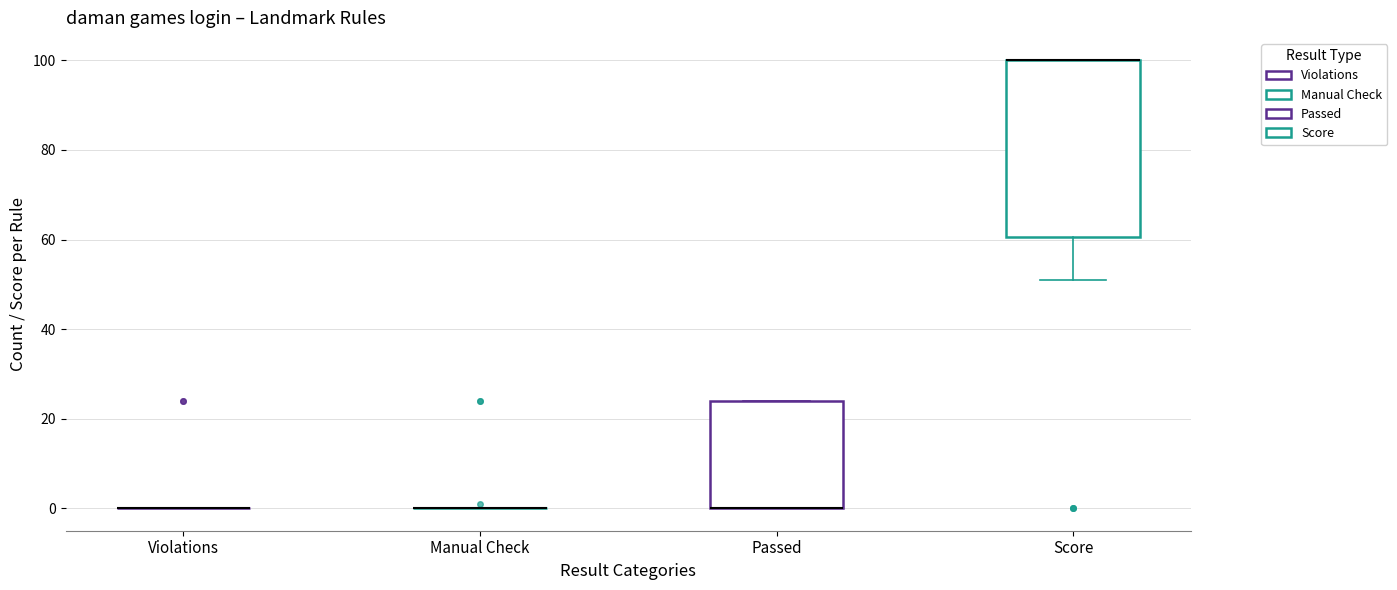

Reading left to right, transcribe this box plot: for each box, give where its median line is, the range the box spans, and where its two whiskers end, as read against the y-axis. The values are not printed on the chart, so give them approximately, as read against the axis.

Violations: box collapsed to a line at 0, whiskers 0 to 0
Manual Check: box collapsed to a line at 0, whiskers 0 to 0
Passed: median 0 (drawn on the box's lower edge), box 0 to 24, whiskers 0 to 24
Score: median 100 (drawn on the box's upper edge), box 60 to 100, whiskers 52 to 100